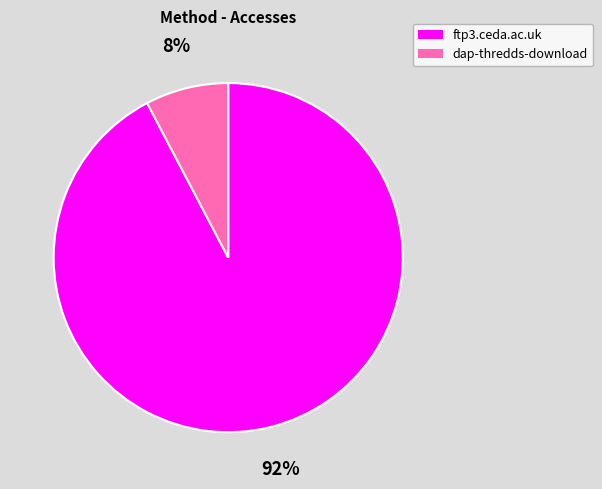

What percentage is the dap-thredds-download slice, to the nearest percent?

8%